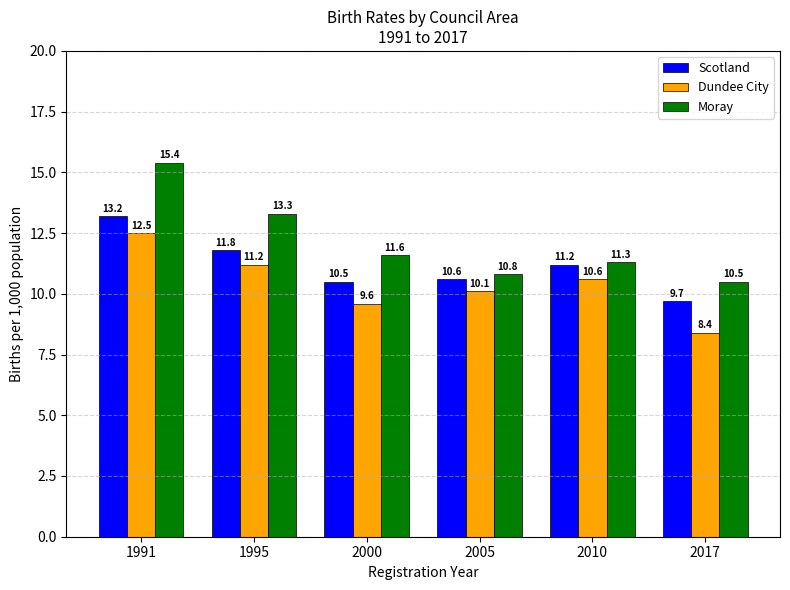

What is the total value across all series at 2005?

31.5